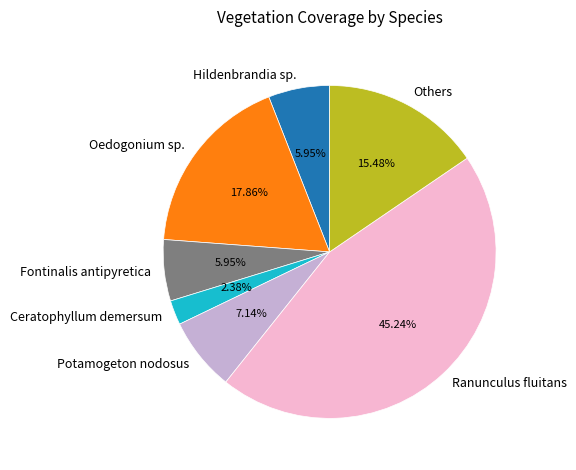

What is the smallest slice in the pie chart?

Ceratophyllum demersum